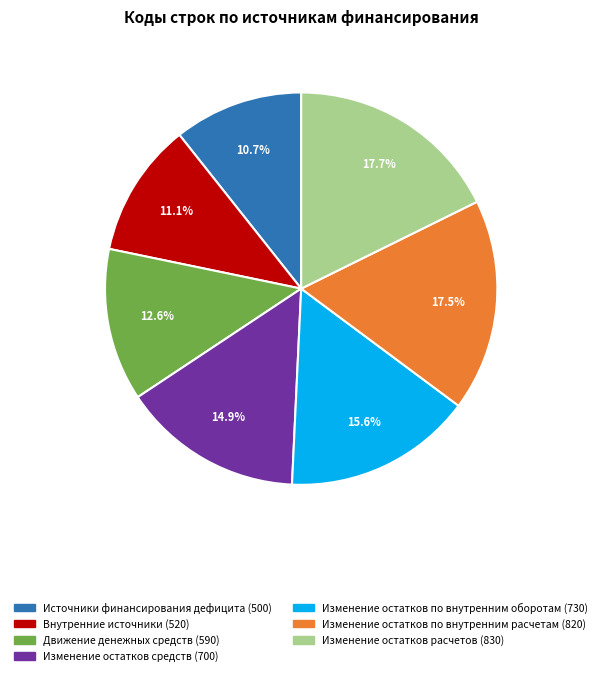

Is it true that Изменение остатков по внутренним оборотам (730) is 16% of the pie?

True